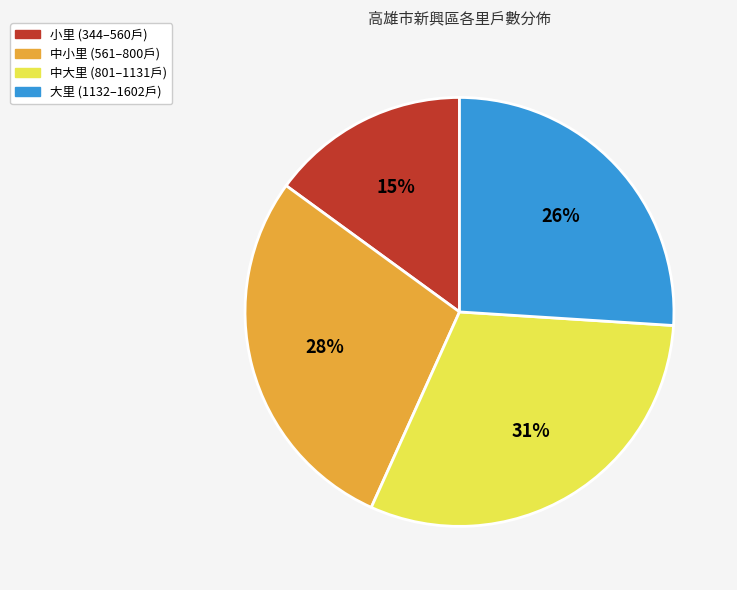

Does any single category account for the majority?

No